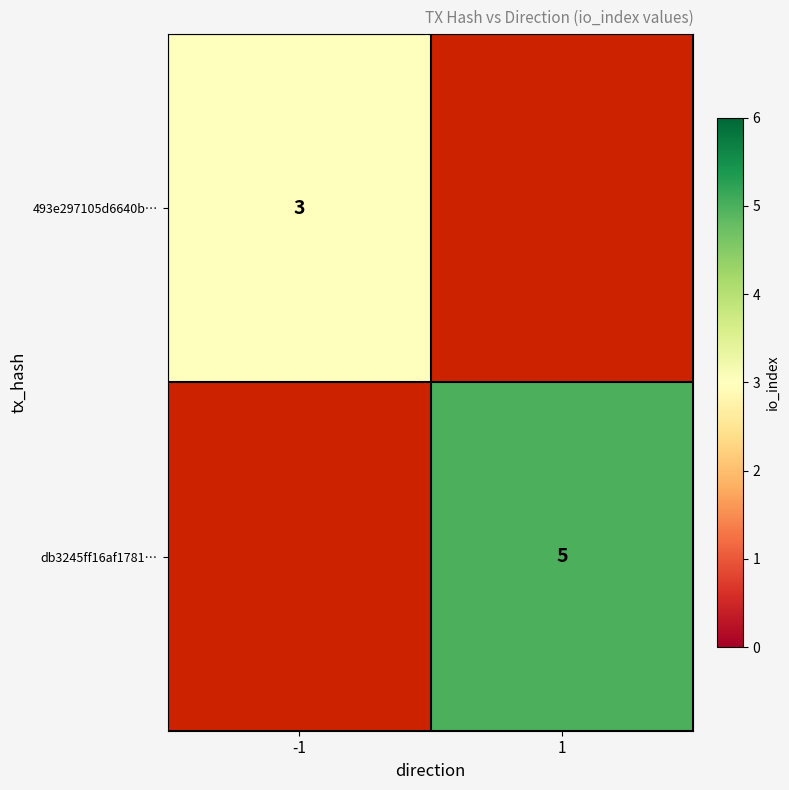

True or false: db3245ff16af1781… has a value of 8 at 1.

False